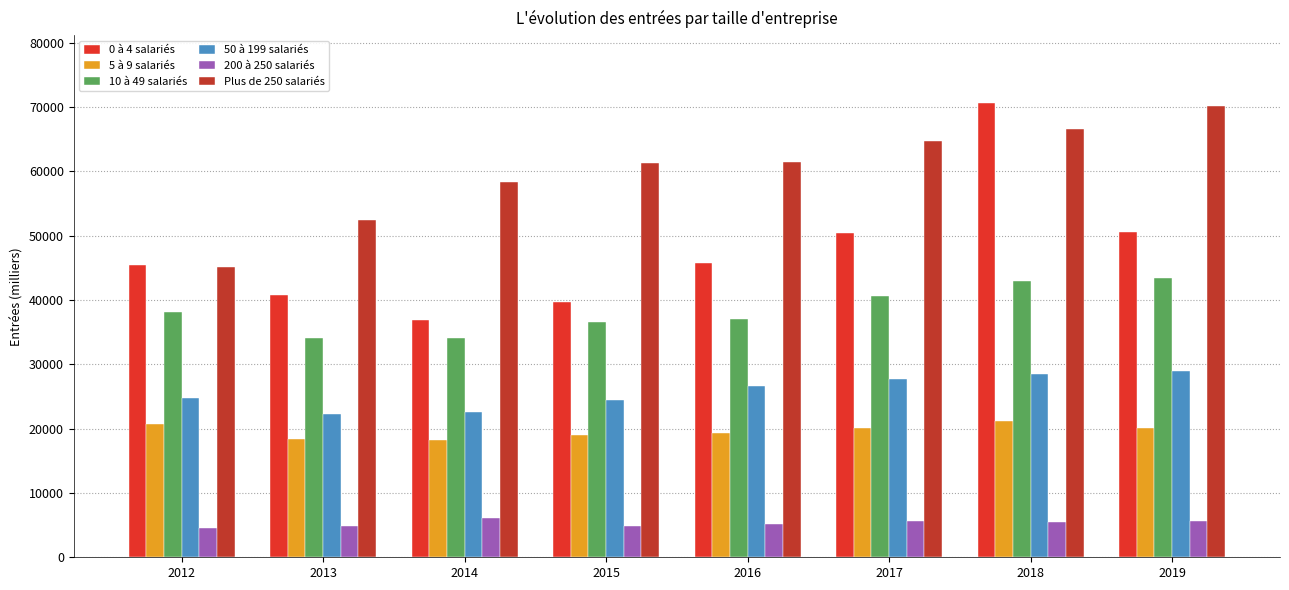

Which series changed the most between 2015 and 2017?

0 à 4 salariés